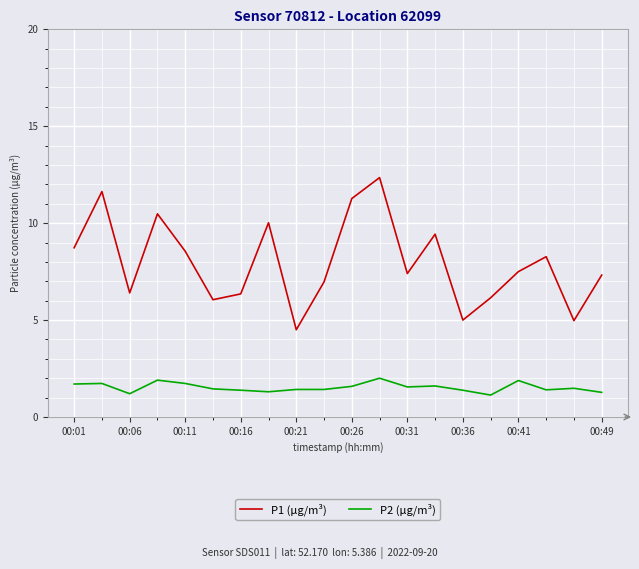

What is the minimum value shown in the chart?

1.1